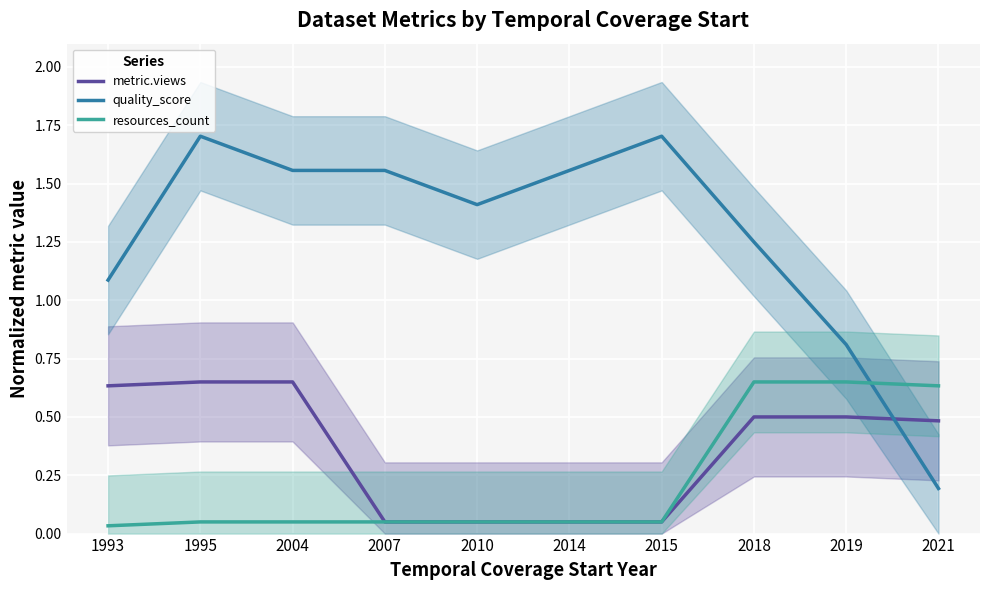

What is the highest value of the metric.views series?

0.6